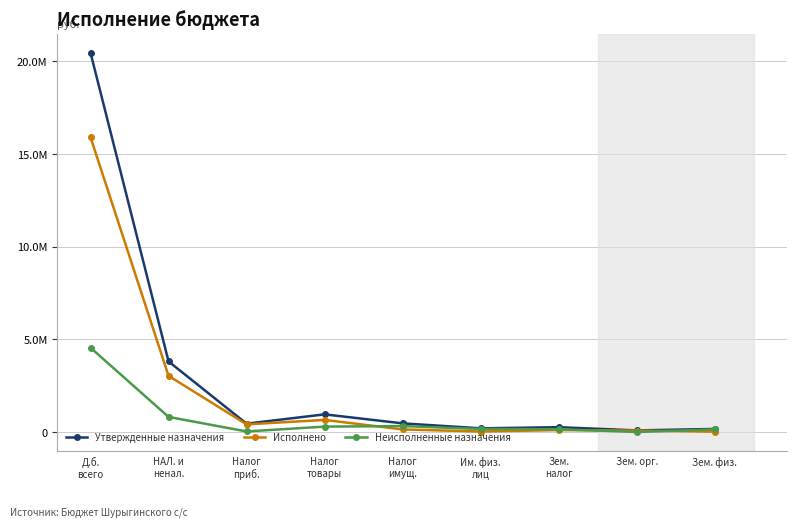

The Неисполненные назначения series shows 23389.9 at Налог
приб.. True or false?

False